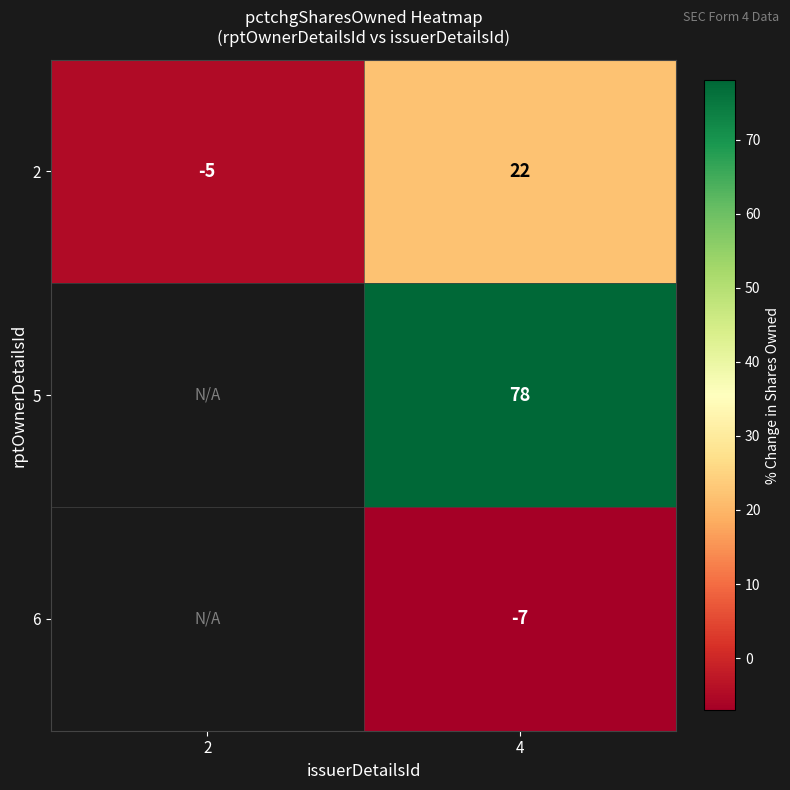

The 6 series shows -10 at 4. True or false?

False